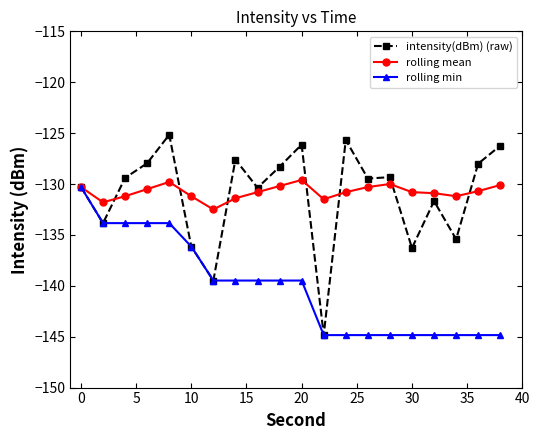

What is the maximum value for rolling mean?

-129.6